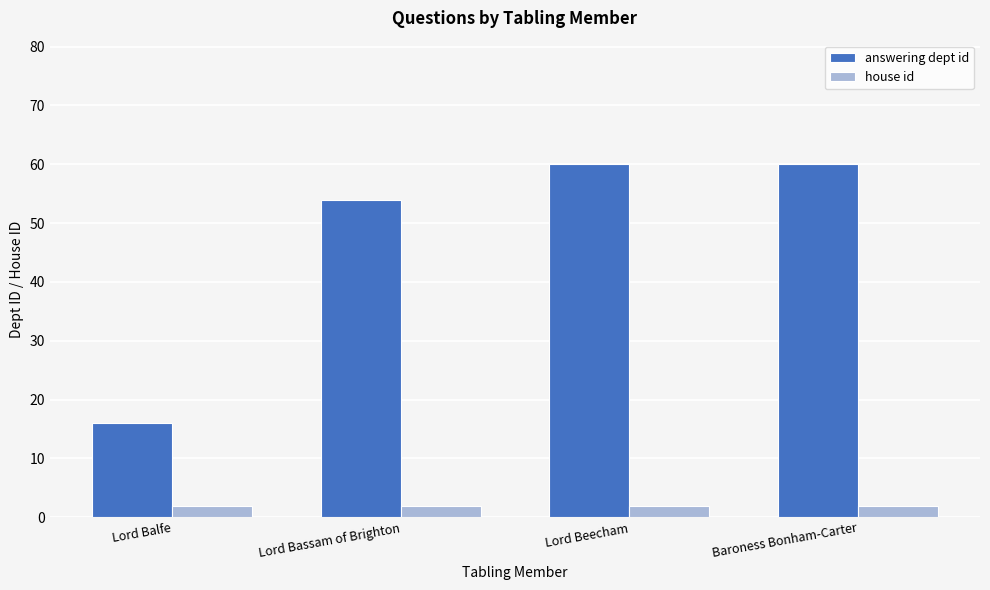

Reading left to right, transcribe all the data shown in this chart.

answering dept id: Lord Balfe=16	Lord Bassam of Brighton=54	Lord Beecham=60	Baroness Bonham-Carter=60
house id: Lord Balfe=2	Lord Bassam of Brighton=2	Lord Beecham=2	Baroness Bonham-Carter=2